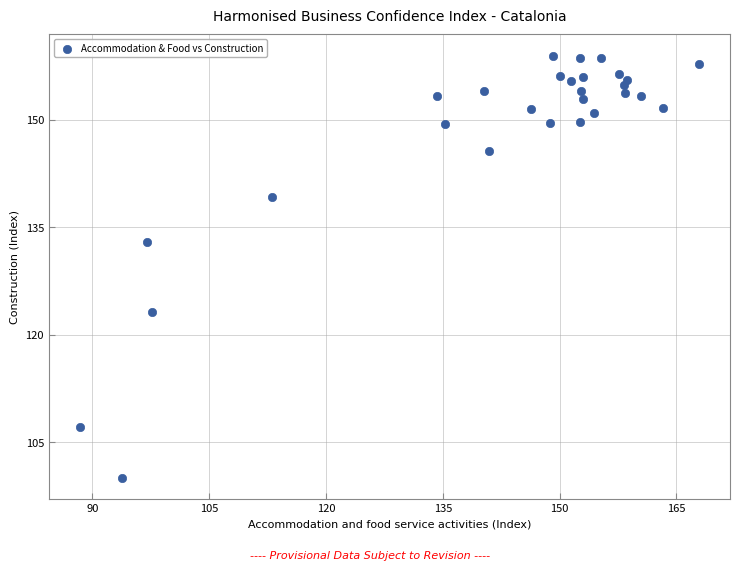

What Y value in the scatter plot is closest to 129?

133.0